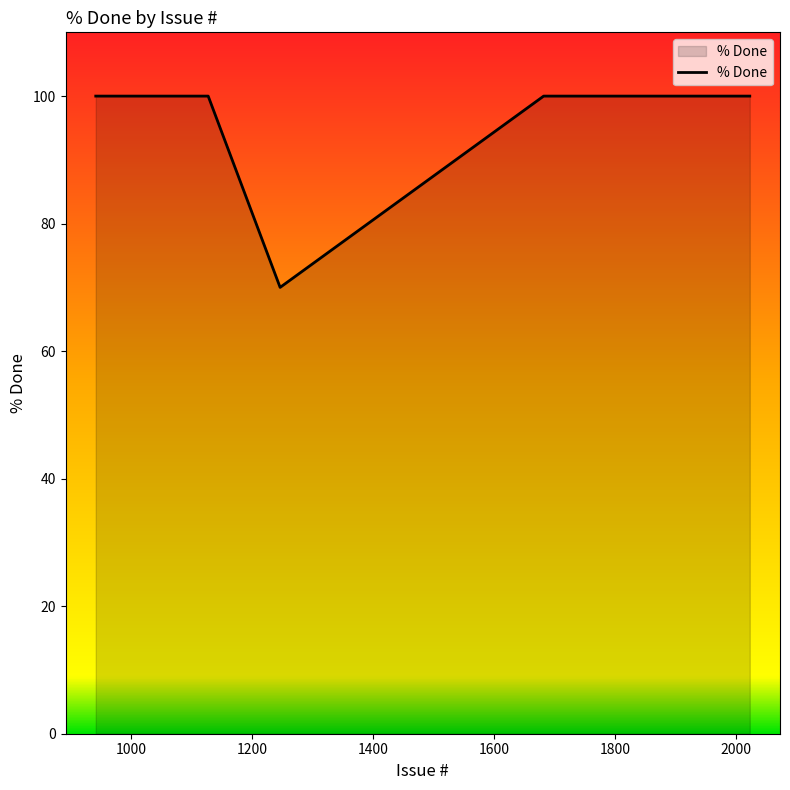

What is the difference between the maximum and minimum values?

30